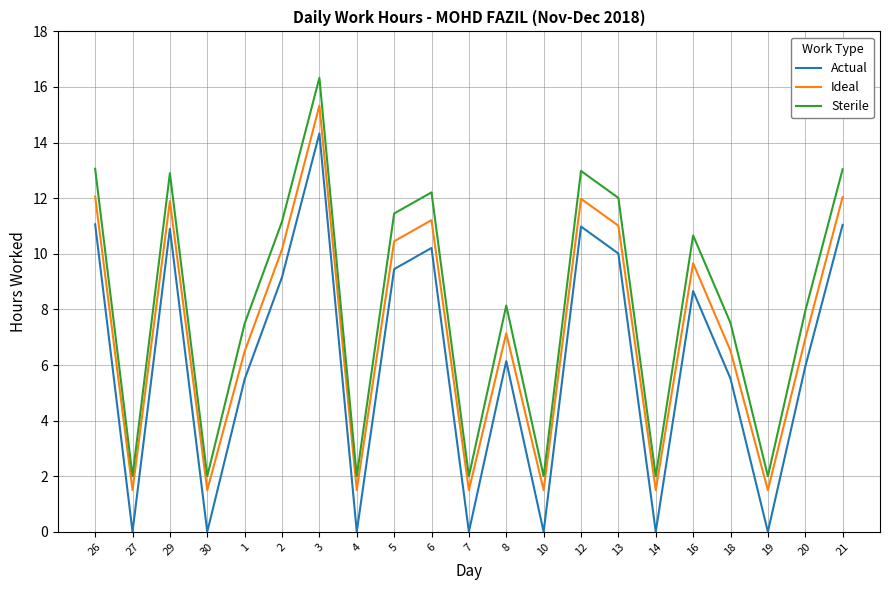

What is the maximum value for Actual?

14.3